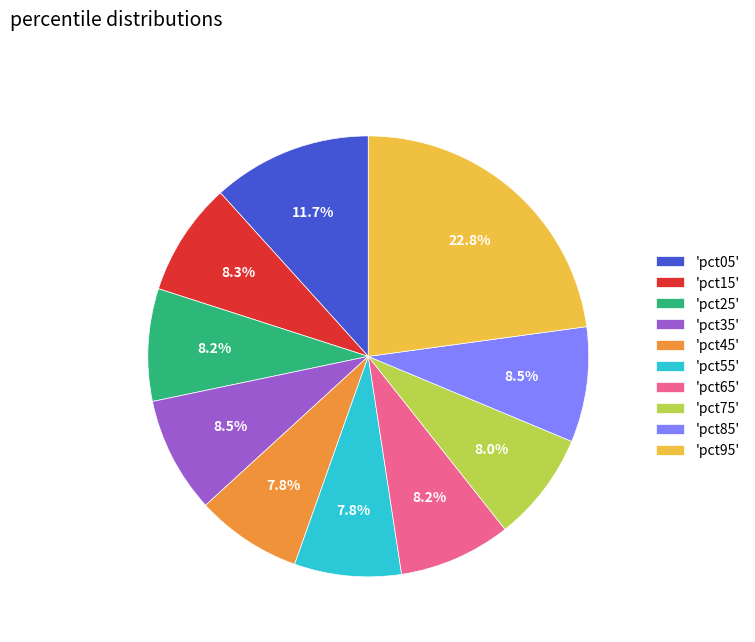

Does any single category account for the majority?

No